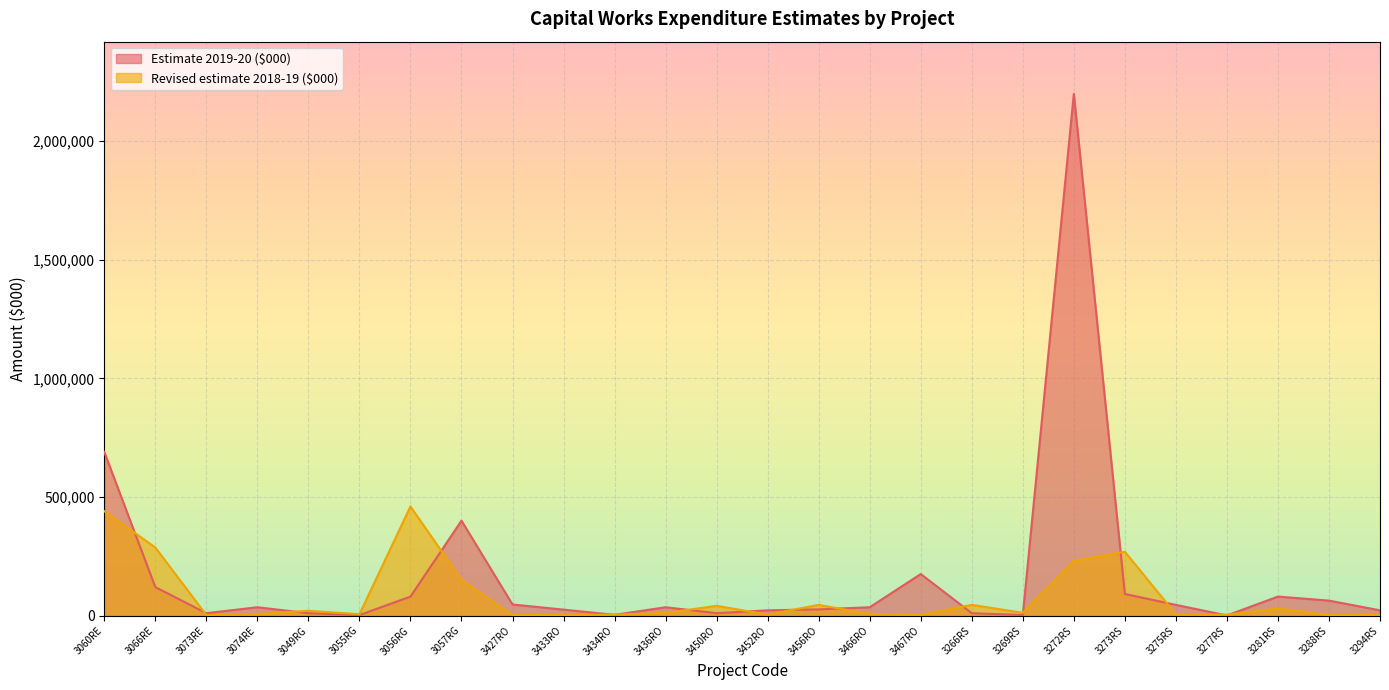

How many values in the Estimate 2019-20 ($000) series exceed 35000?

11